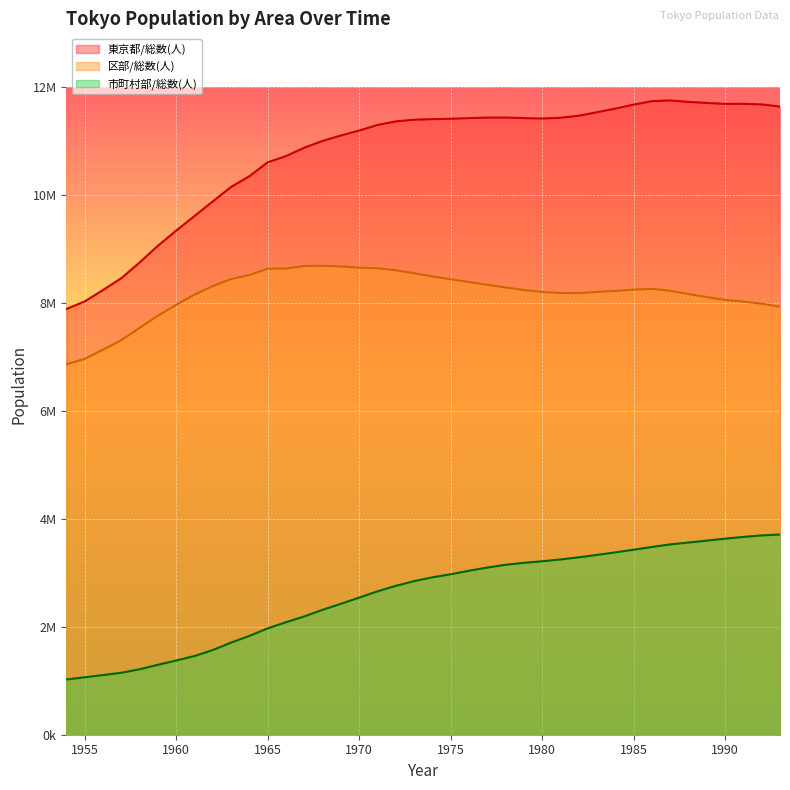

At which label is 東京都/総数(人) closest to 9823605?

1962